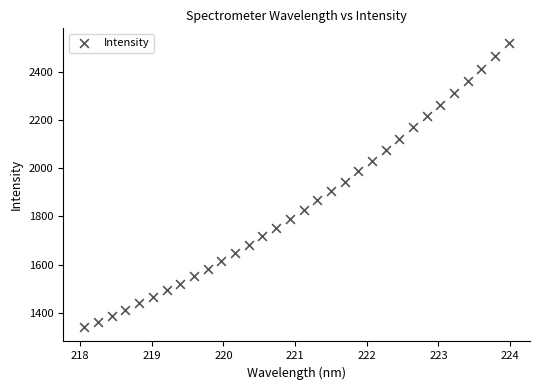

What is the range of Y values (max minus min)?

1180.0